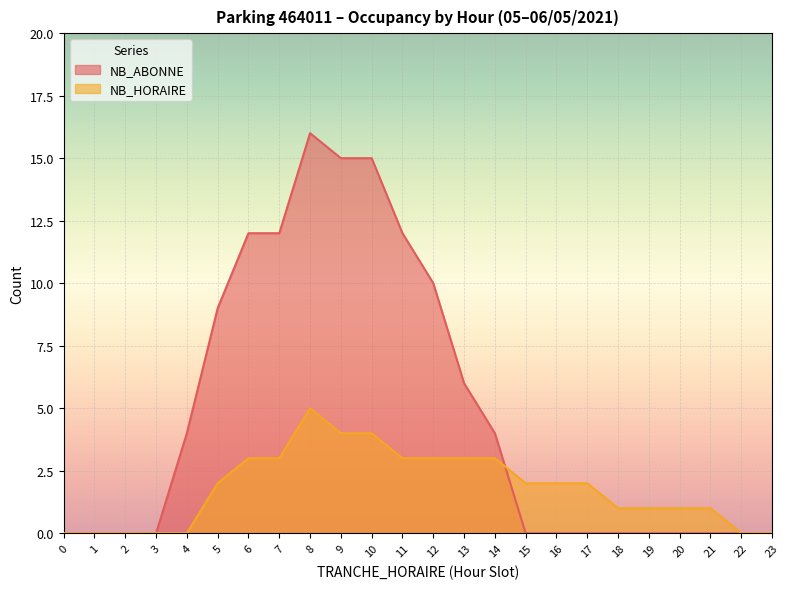

What is the sum of all NB_HORAIRE values?

43